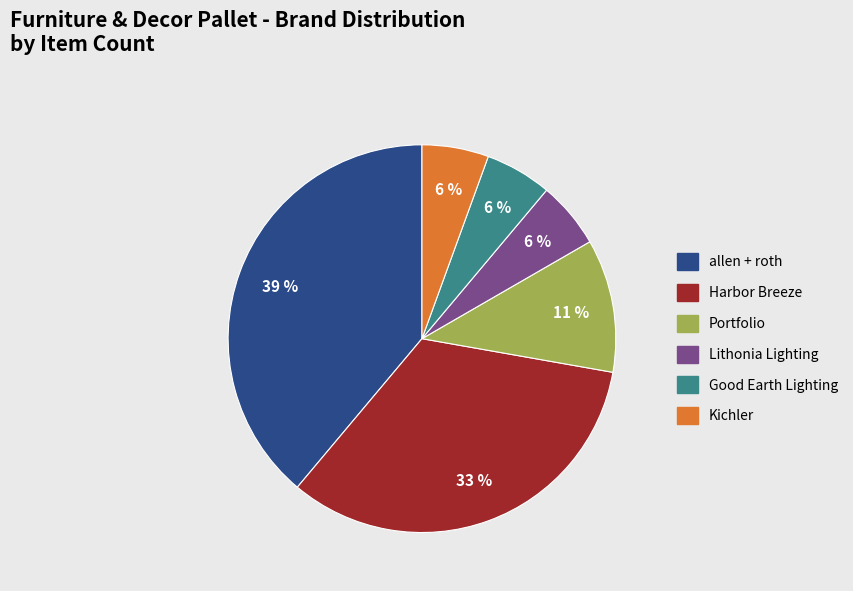

Combined, do allen + roth and Harbor Breeze account for over 50%?

Yes